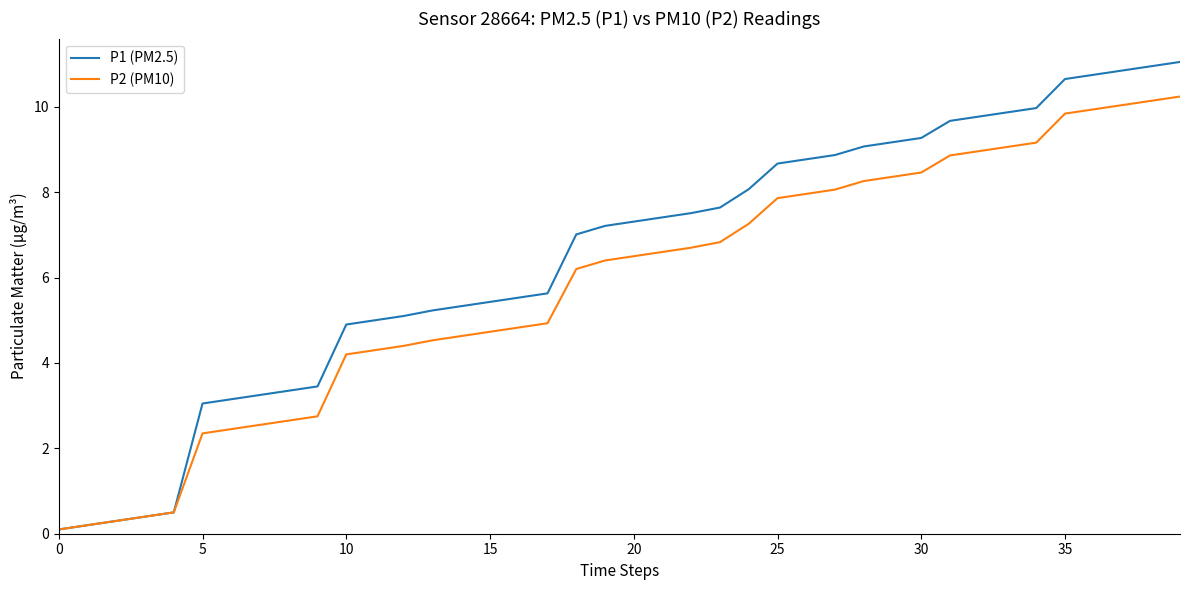

Which series has the largest total across all categories?

P1 (PM2.5)